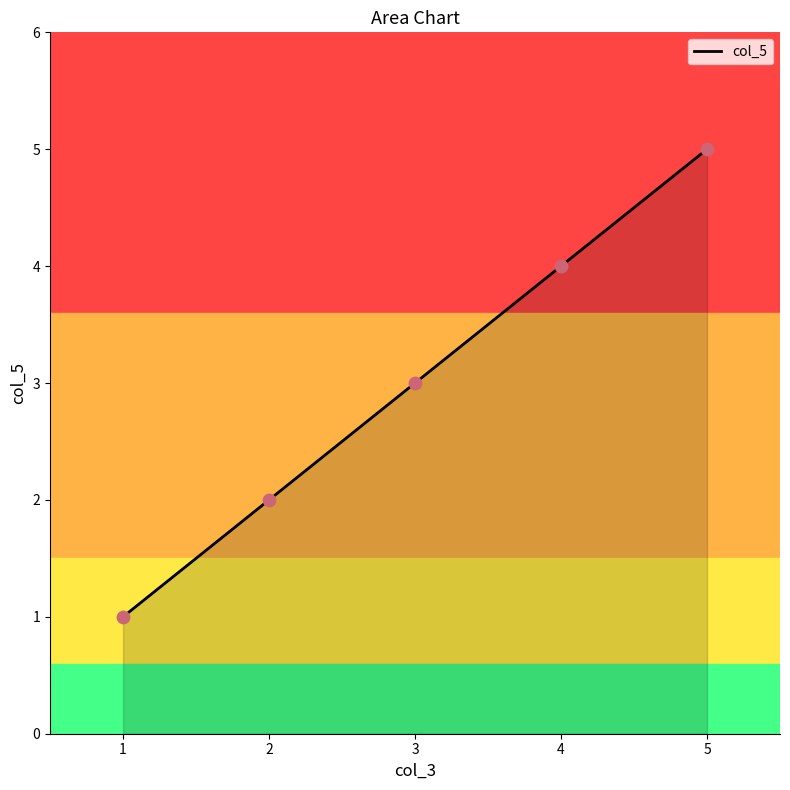

What is the change in value from 2 to 3?

+1